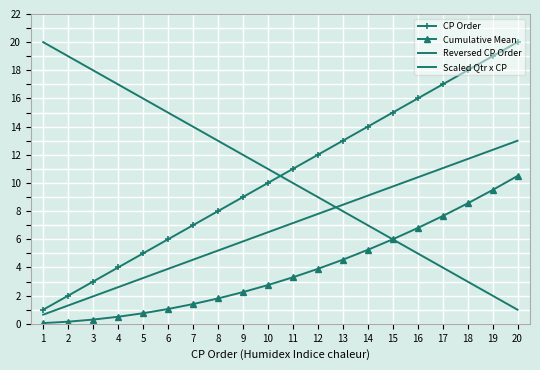

What are all the series names shown in the legend?

CP Order, Cumulative Mean, Reversed CP Order, Scaled Qtr x CP